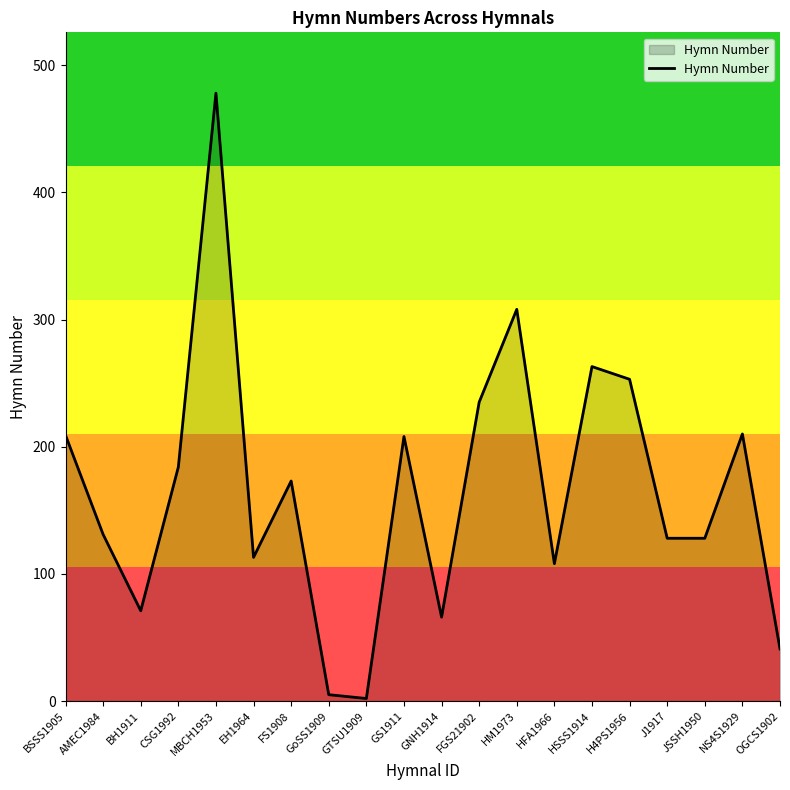

At which category does the data reach its first local valley?

BH1911